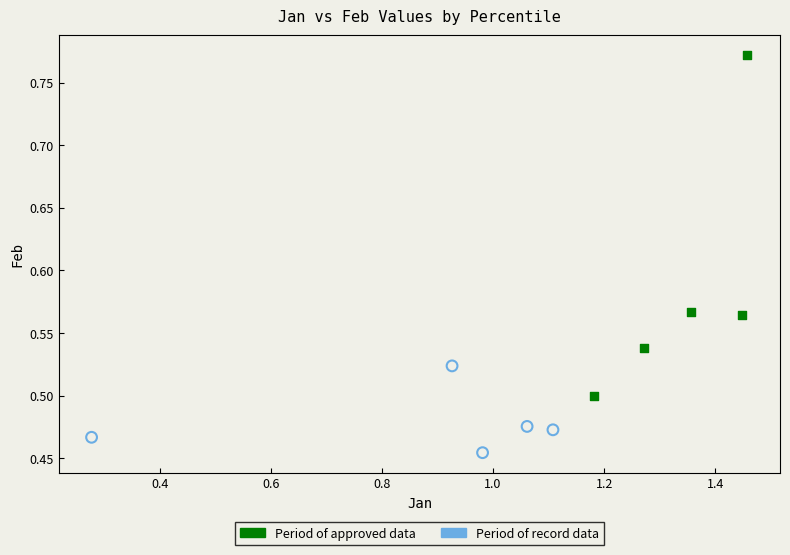

Which series reaches the minimum Y coordinate?

Period of record data